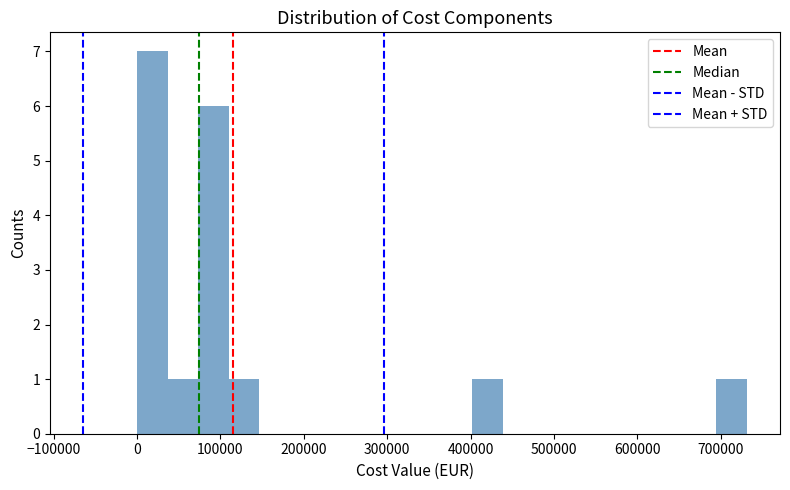

Read against the x-axis, roughly where is the centre of the tallest bar?

20000